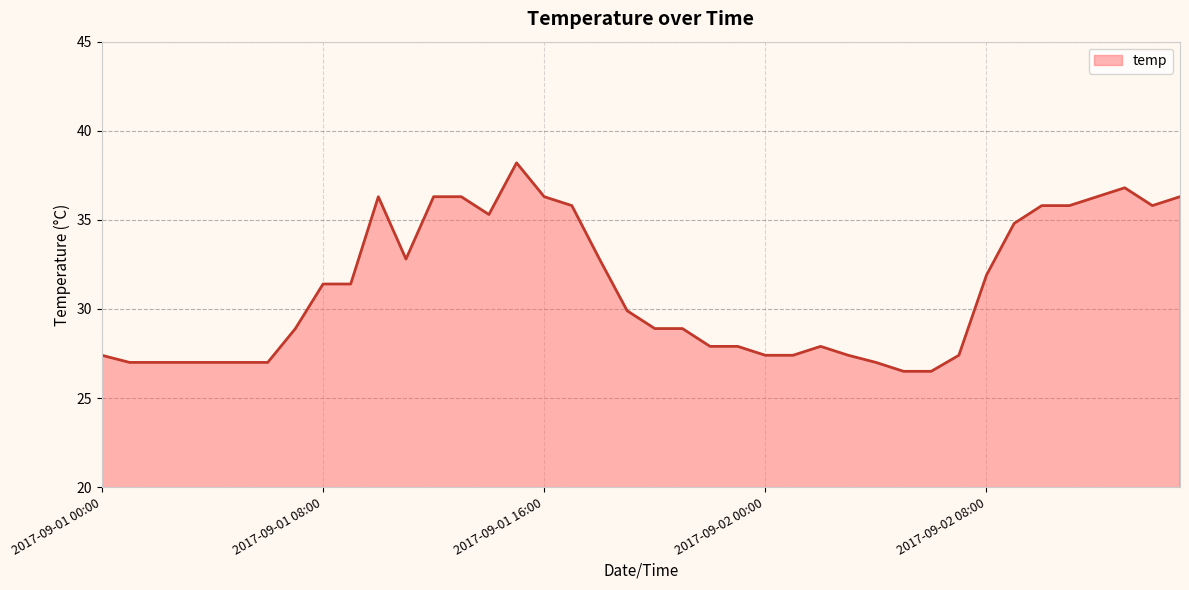

What is the greatest value displayed?

38.2